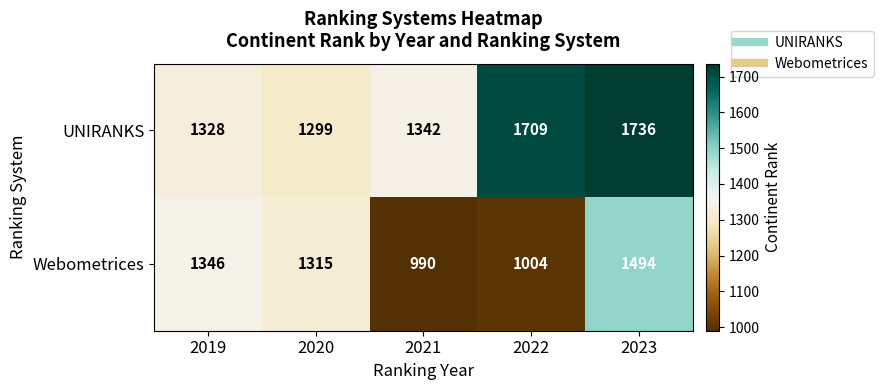

Is the value of UNIRANKS at 2020 greater than the value of Webometrices at 2022?

Yes